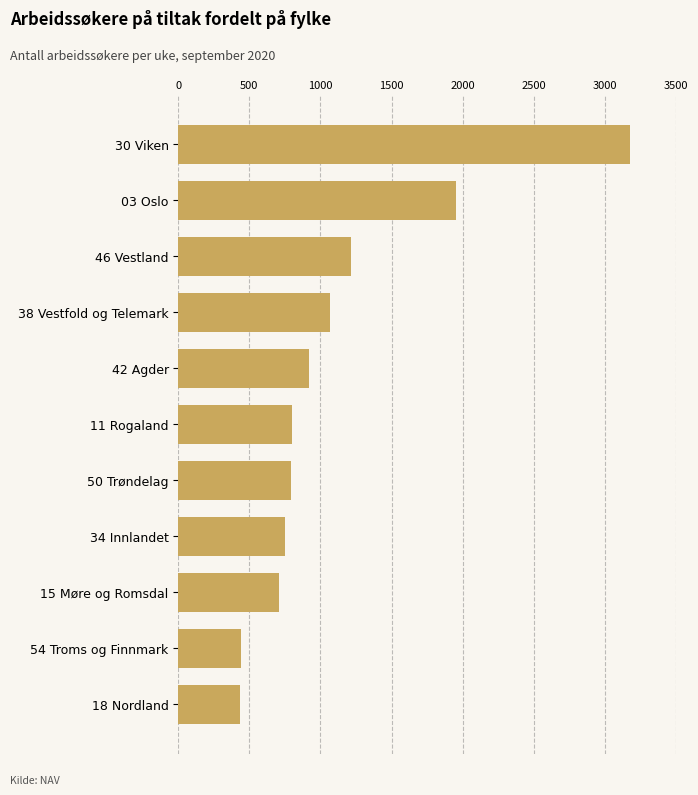

What is the average value?

1114